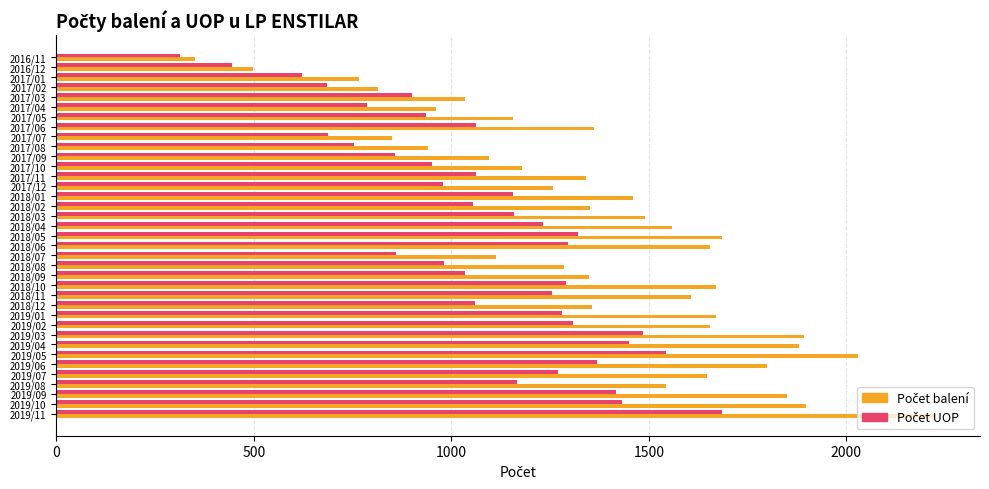

At how many categories does at least one series exceed 1009?

30